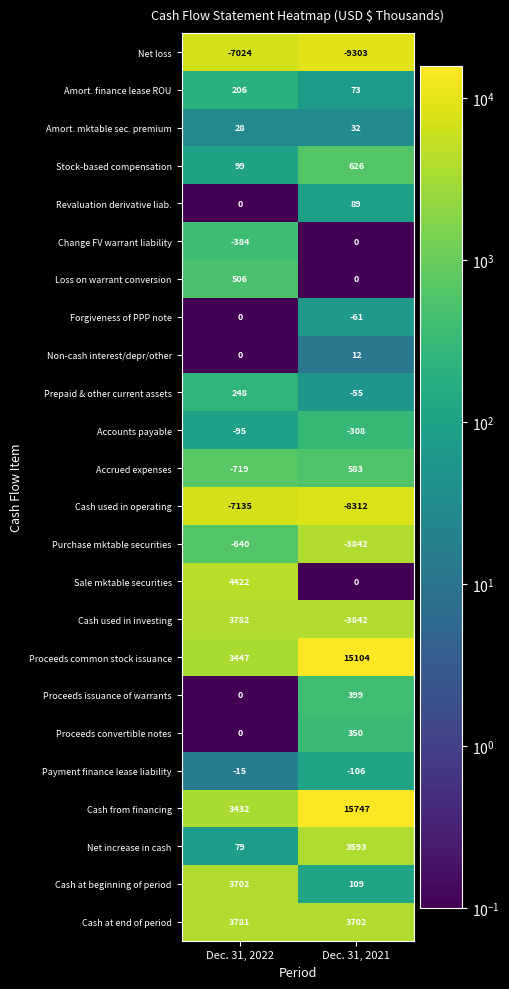

The Proceeds issuance of warrants series shows -191 at Dec. 31, 2022. True or false?

False